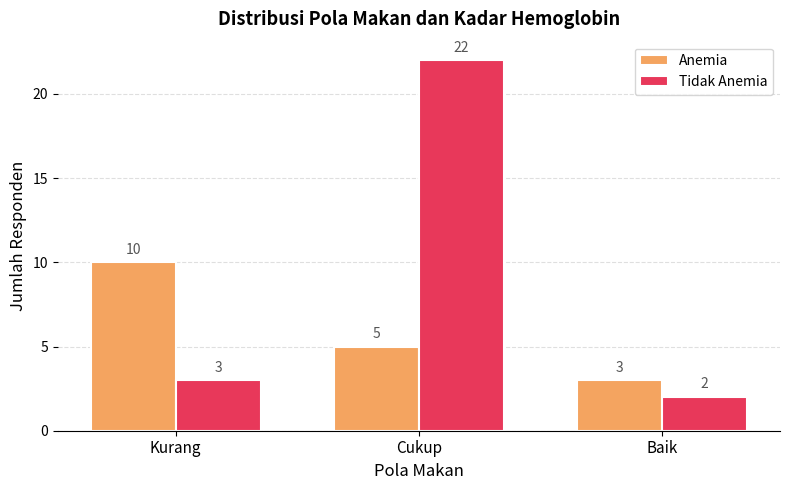

Reading left to right, what are all the values shown in this chart?

Anemia: 10	5	3
Tidak Anemia: 3	22	2